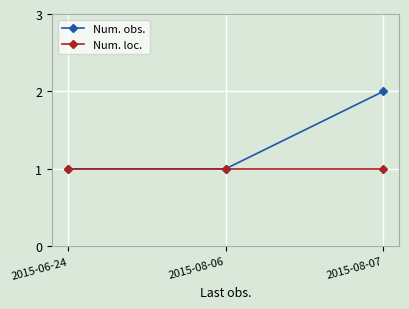

The value of Num. loc. at 2015-06-24 is 0. True or false?

False